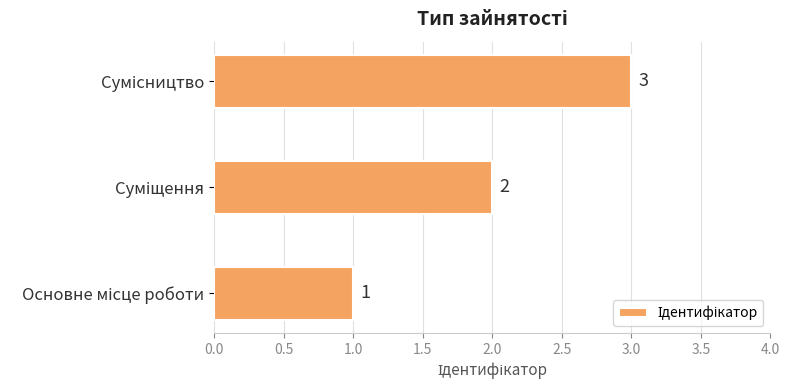

Count the values in the range 1 to 3.

3